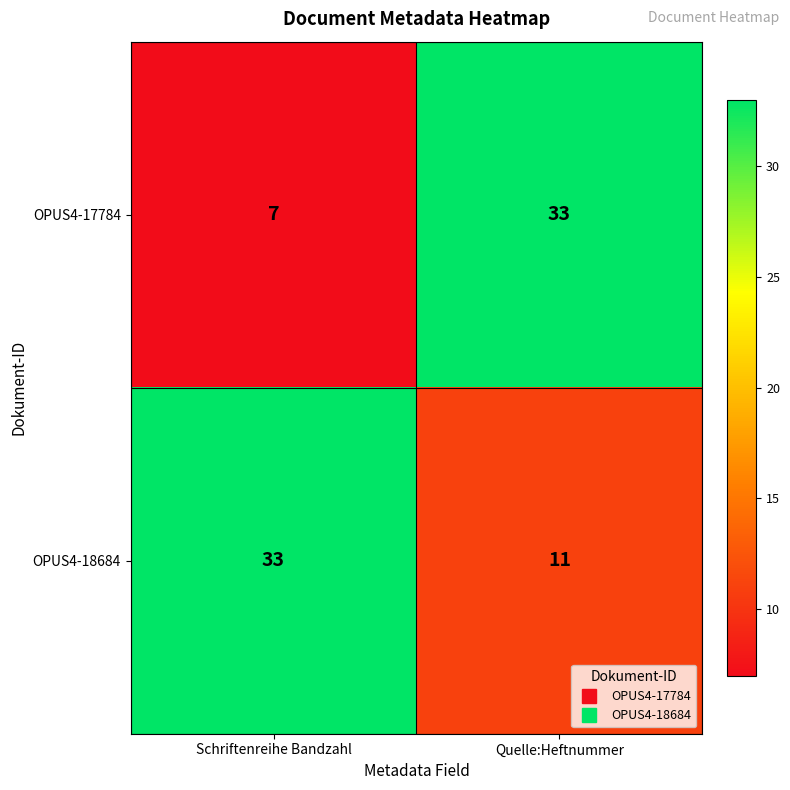

At which label does OPUS4-18684 reach its minimum?

Quelle:Heftnummer